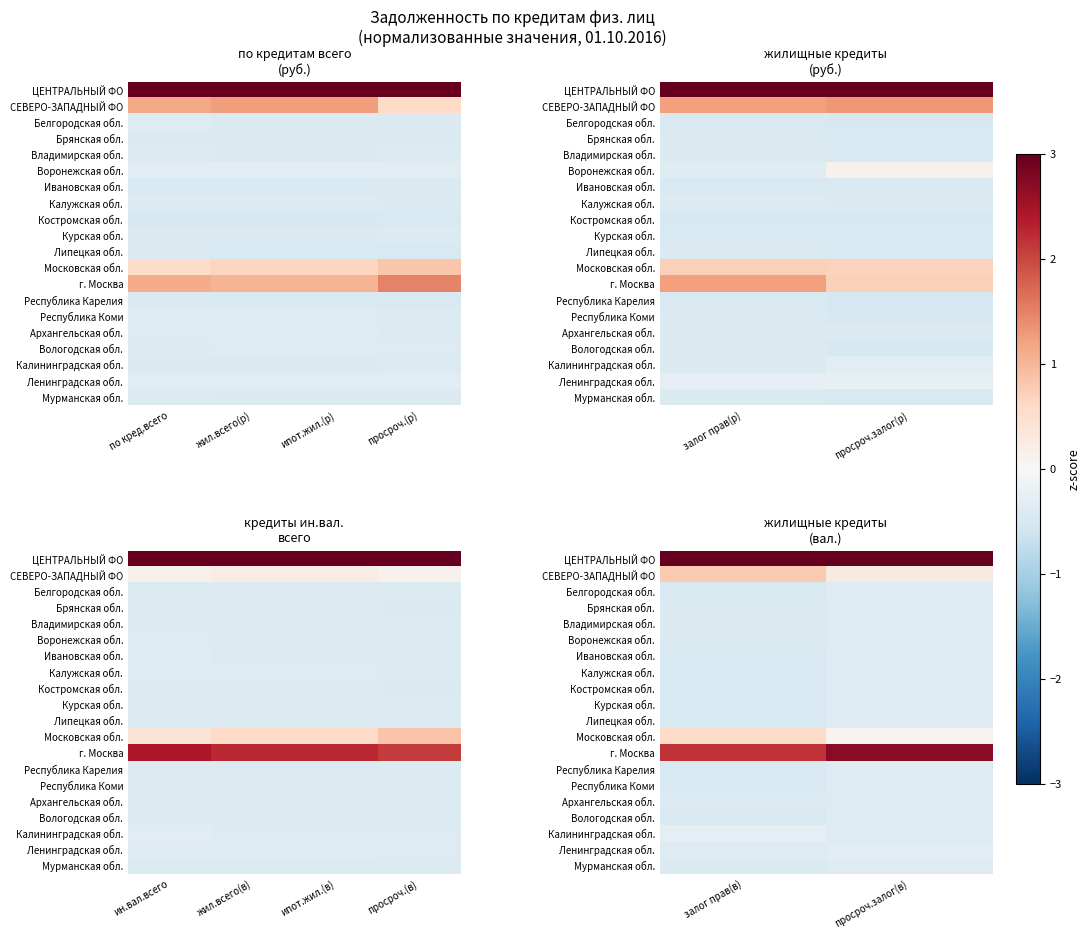

At which category does the chart reach its peak across all series?

залог прав(в)